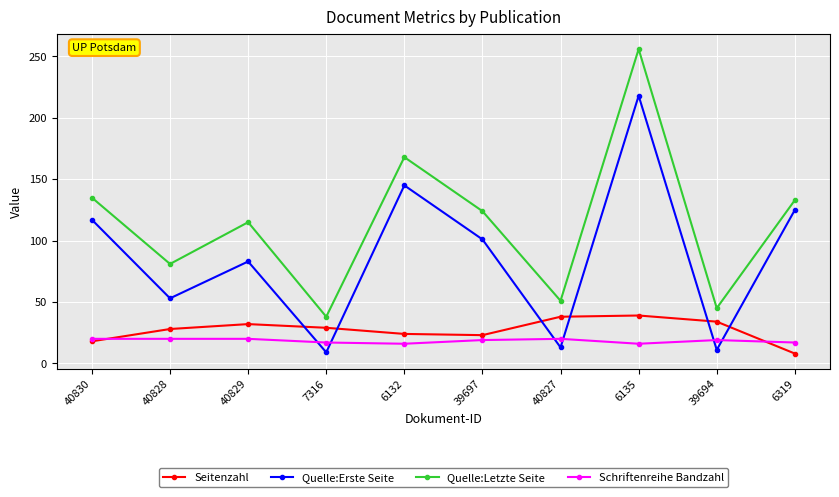

Between 6132 and 6135, which series saw the biggest shift?

Quelle:Letzte Seite